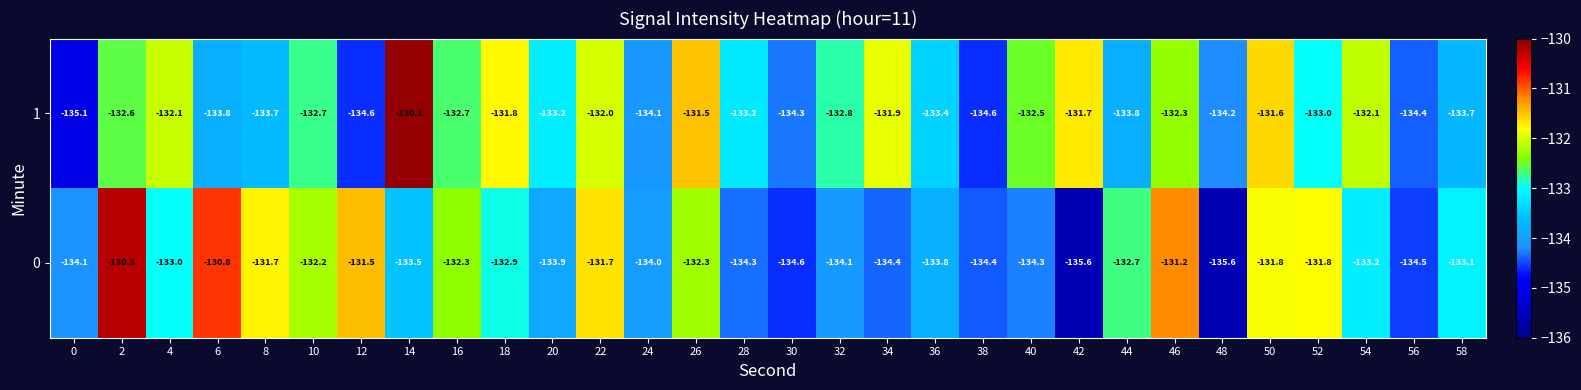

How many series are shown in this chart?

2